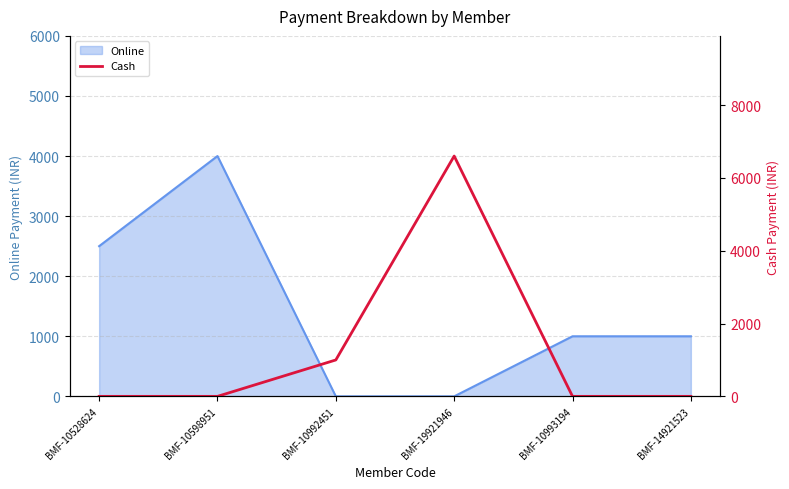

The chart shows a value of 0 at BMF-10528624. True or false?

True